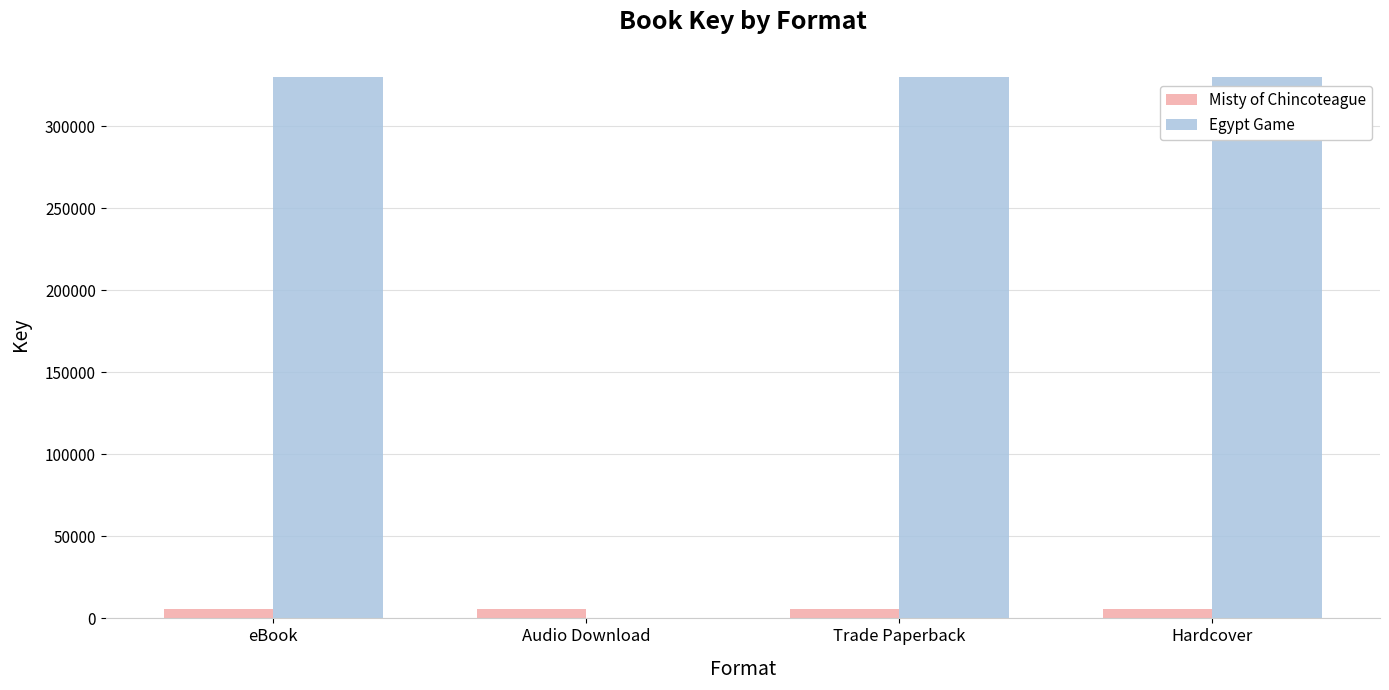

Reading left to right, extract all data points from this chart.

Misty of Chincoteague: 5624	5624	5624	5624
Egypt Game: 329965	0	329965	329965